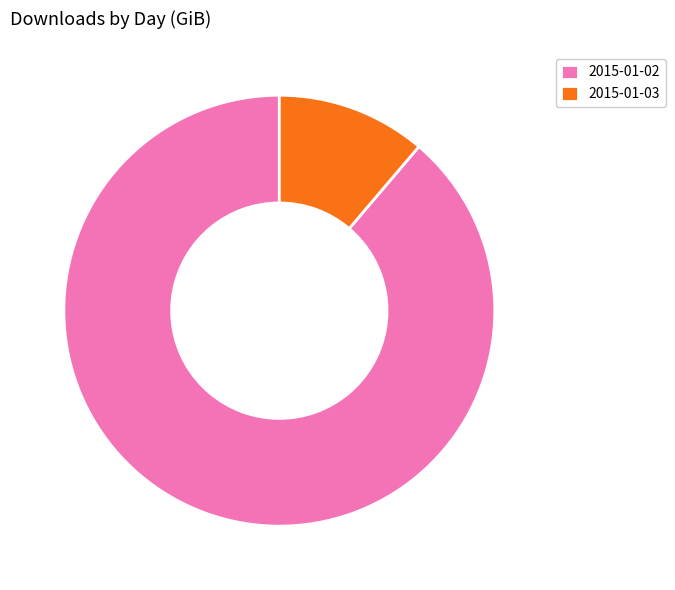

Is the sum of 2015-01-02 and 2015-01-03 greater than half?

Yes